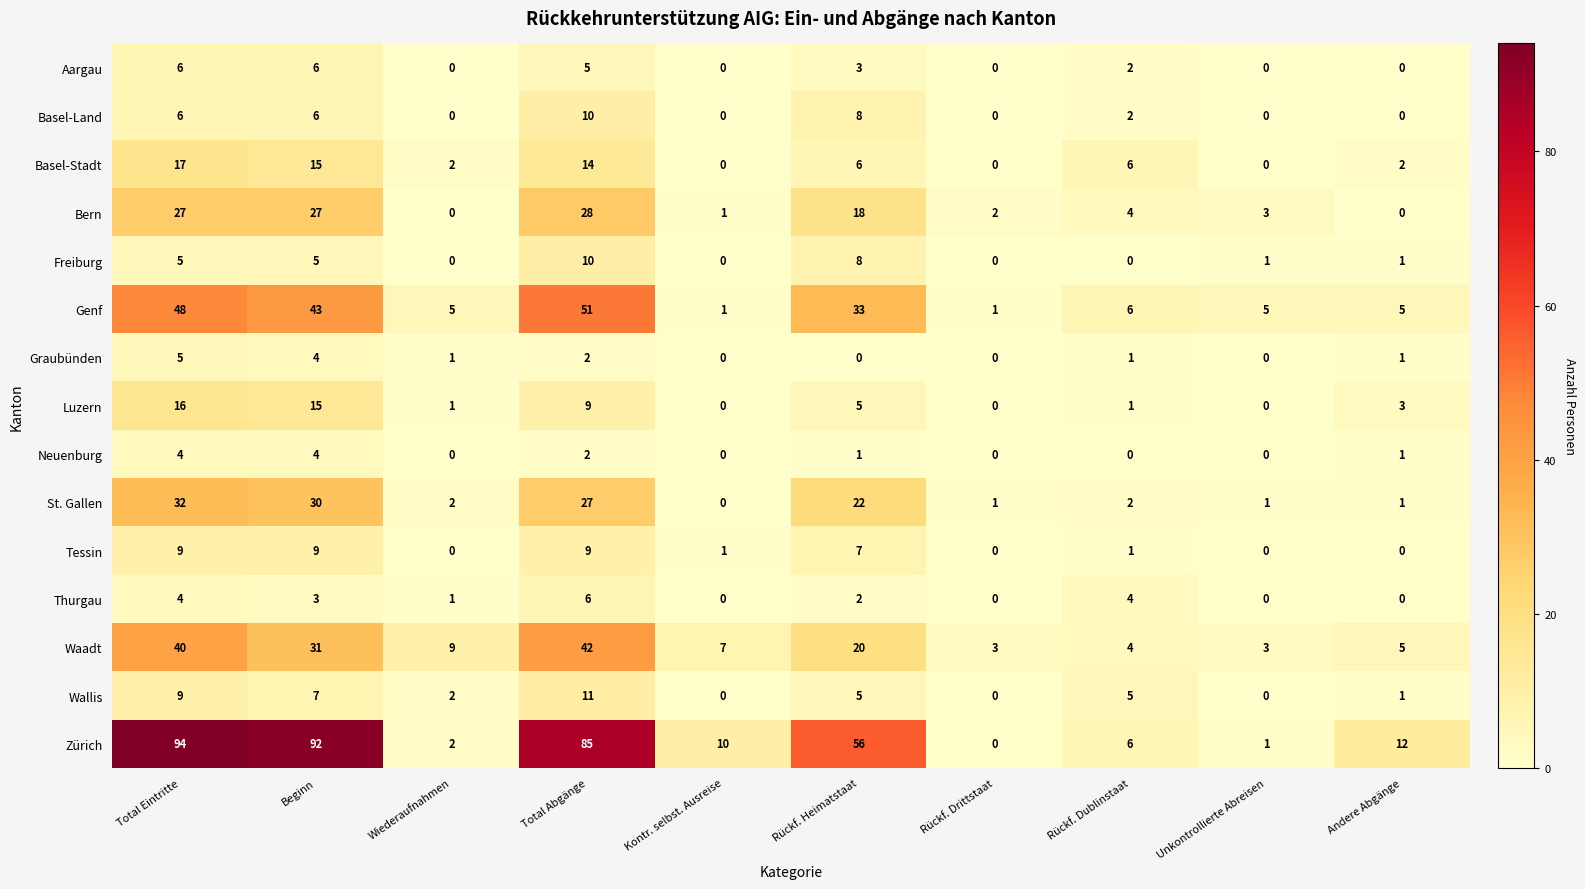

How many positive values does the Aargau series have?

5